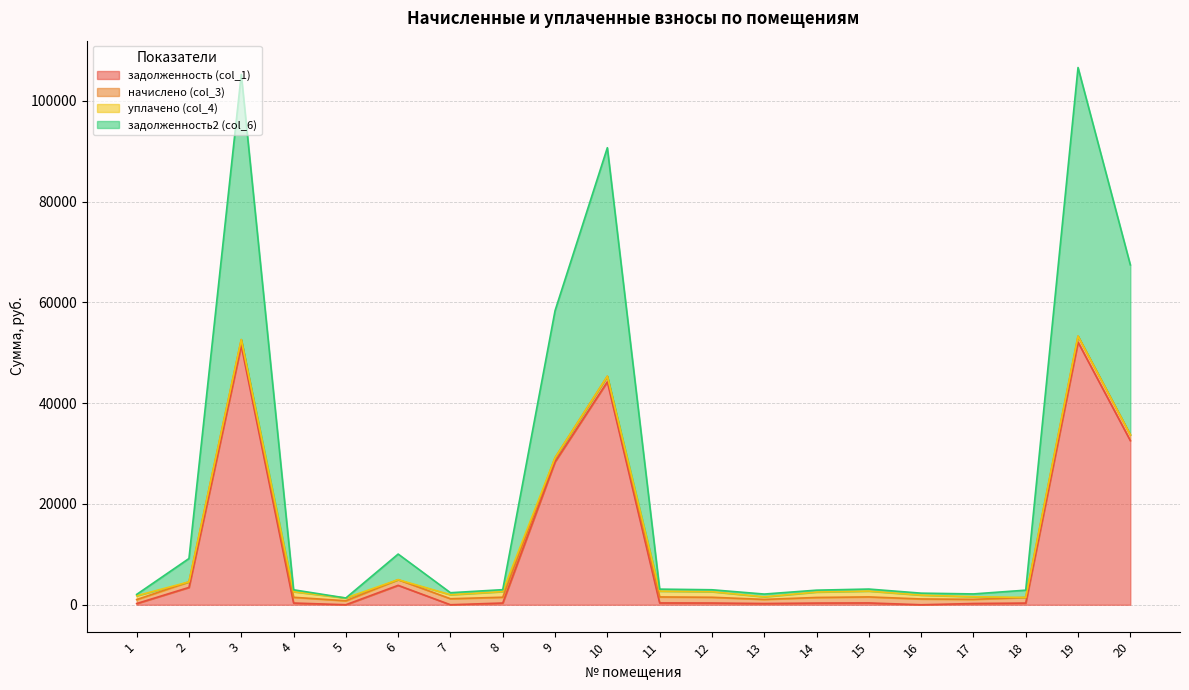

Does the chart display data point markers on the line(s)?

No